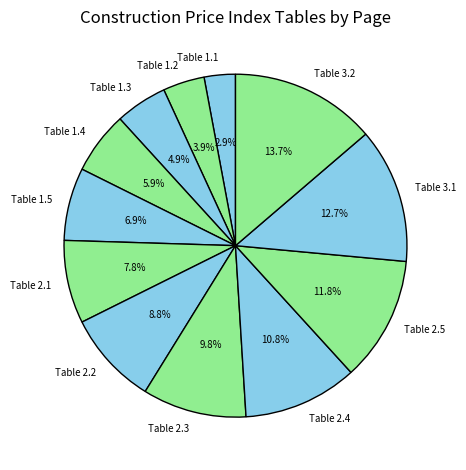

True or false: Table 1.4 accounts for 6% of the total.

True